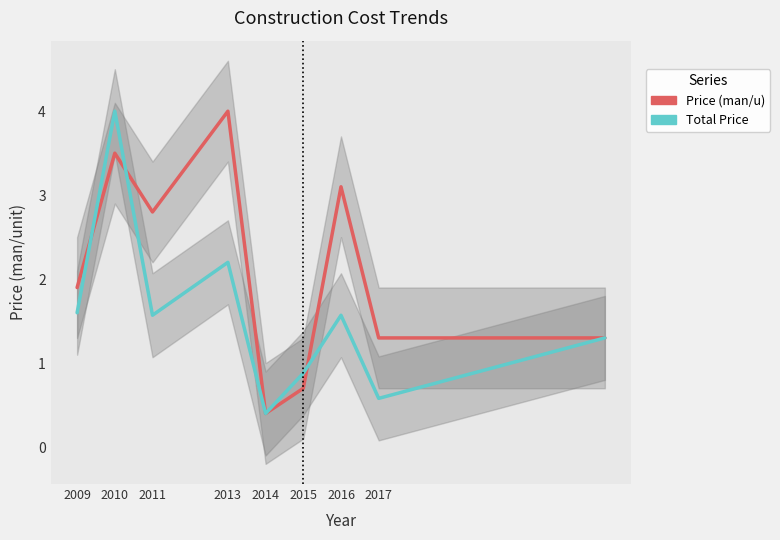

True or false: Total Price has a value of 0.4 at 2014.

True